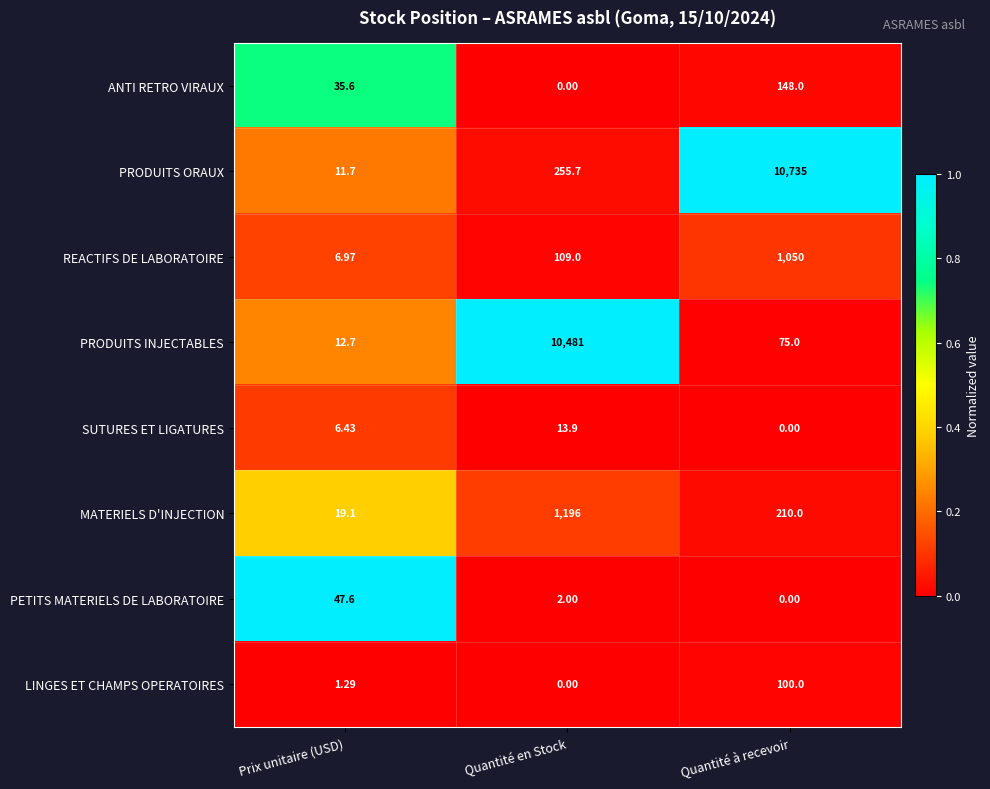

What is the total value across all series at Quantité en Stock?

12057.6